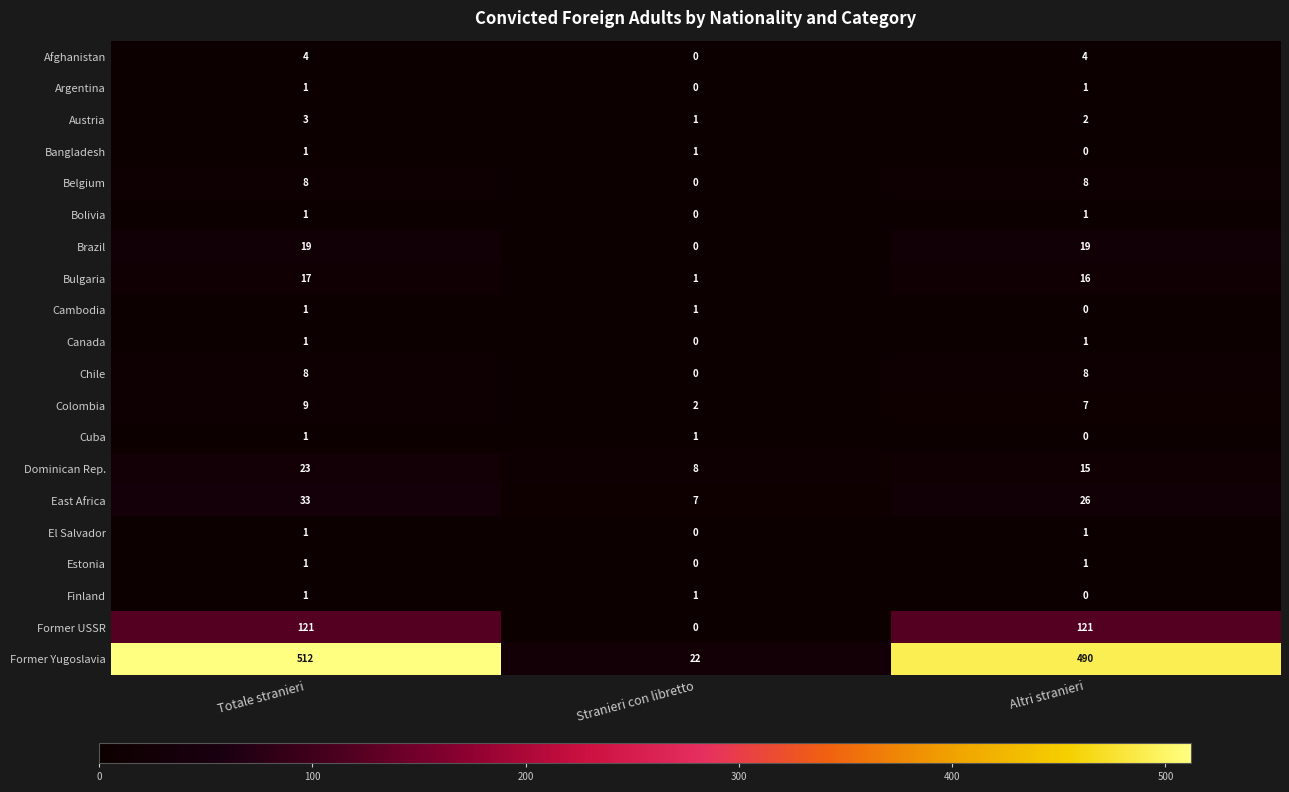

The value of Canada at Altri stranieri is 1. True or false?

True